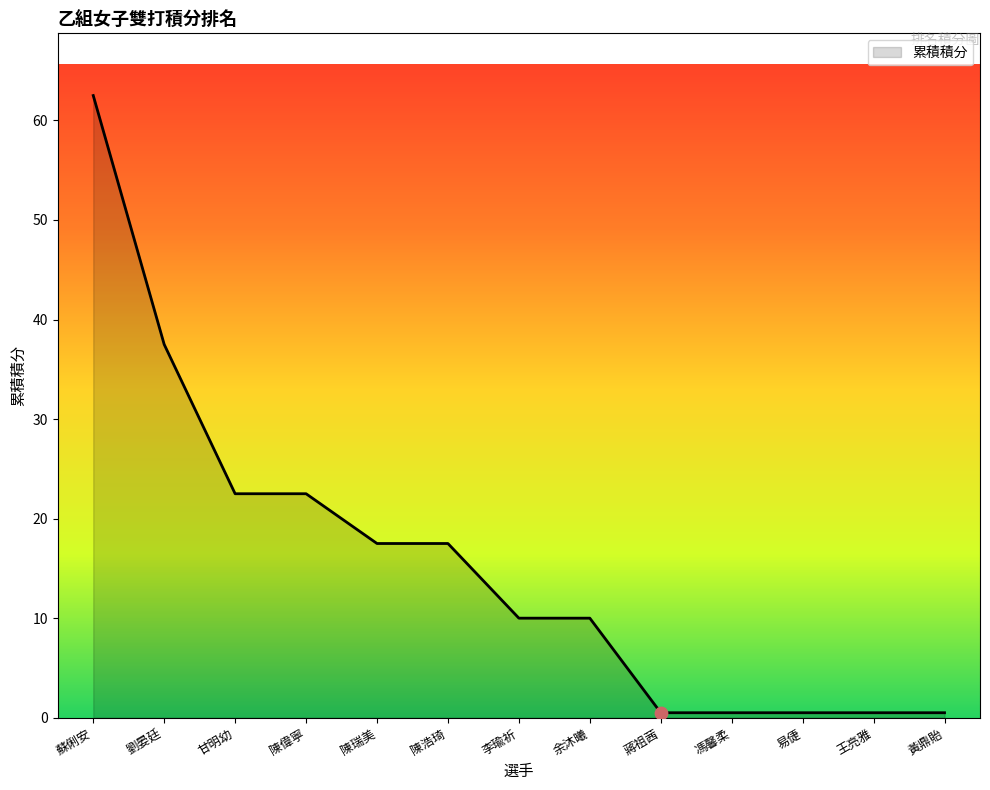

Between 陳瑞美 and 黃鼎貽, which is larger?

陳瑞美